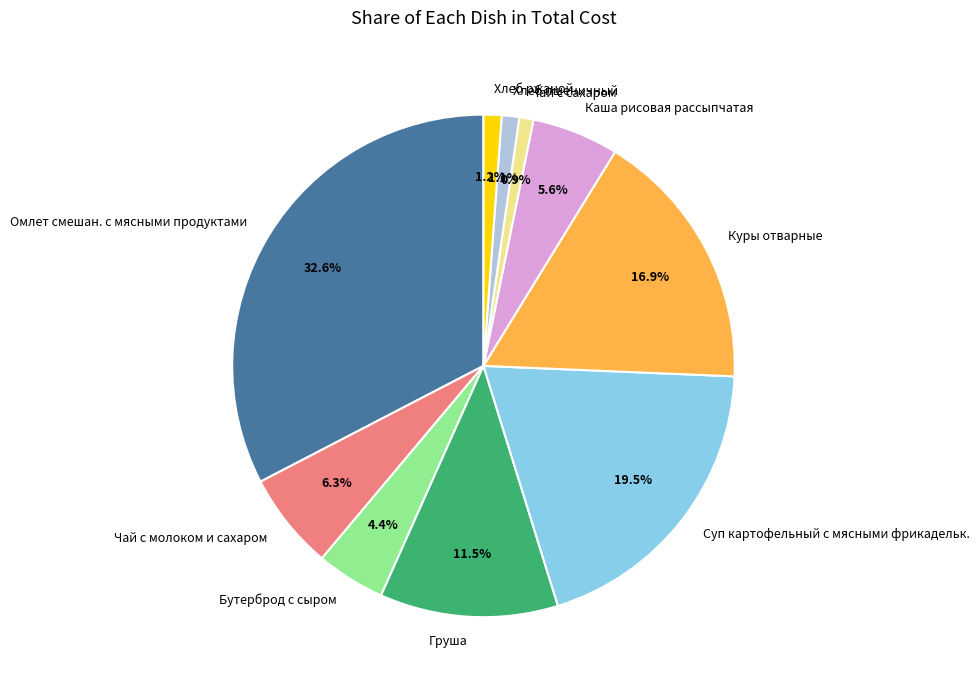

Count the number of slices in the pie.

10